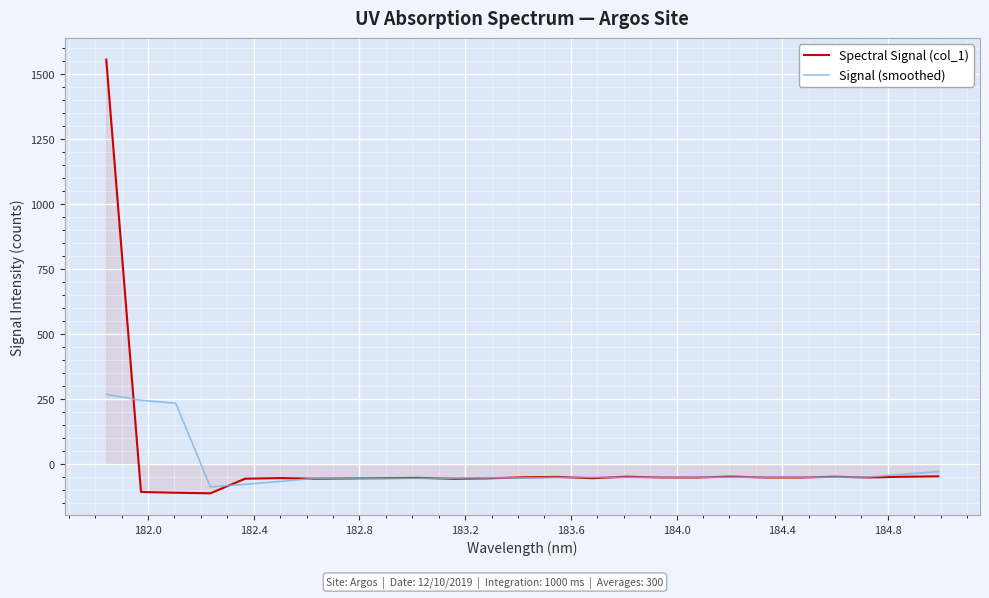

Rank the series by their maximum value, from lowest to highest.

Signal (smoothed), Spectral Signal (col_1)